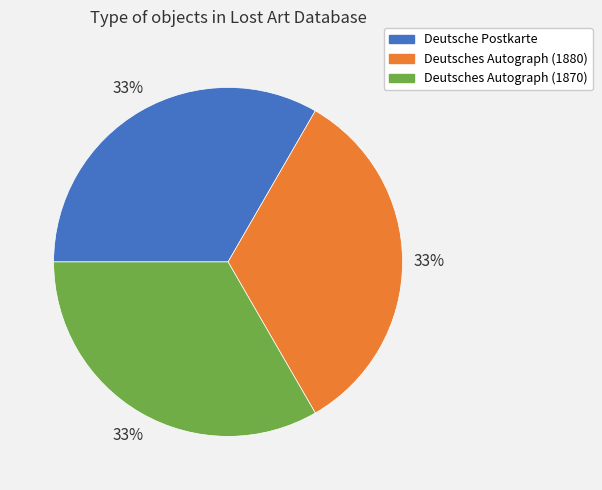

Is there any slice that represents more than half of the pie?

No